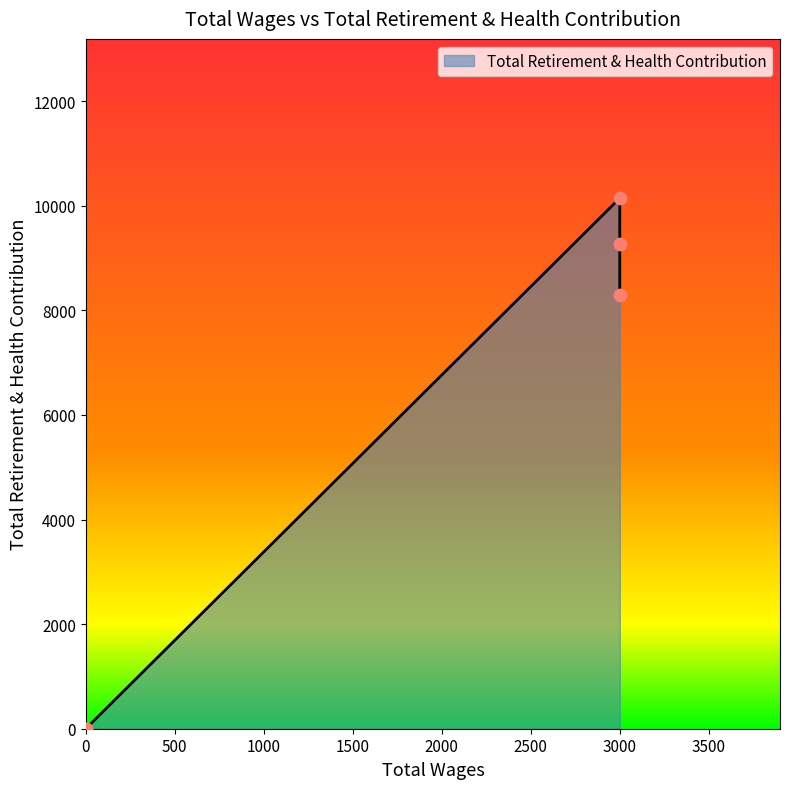

What is the change in value from 3000.0 to 3000.0?

-876